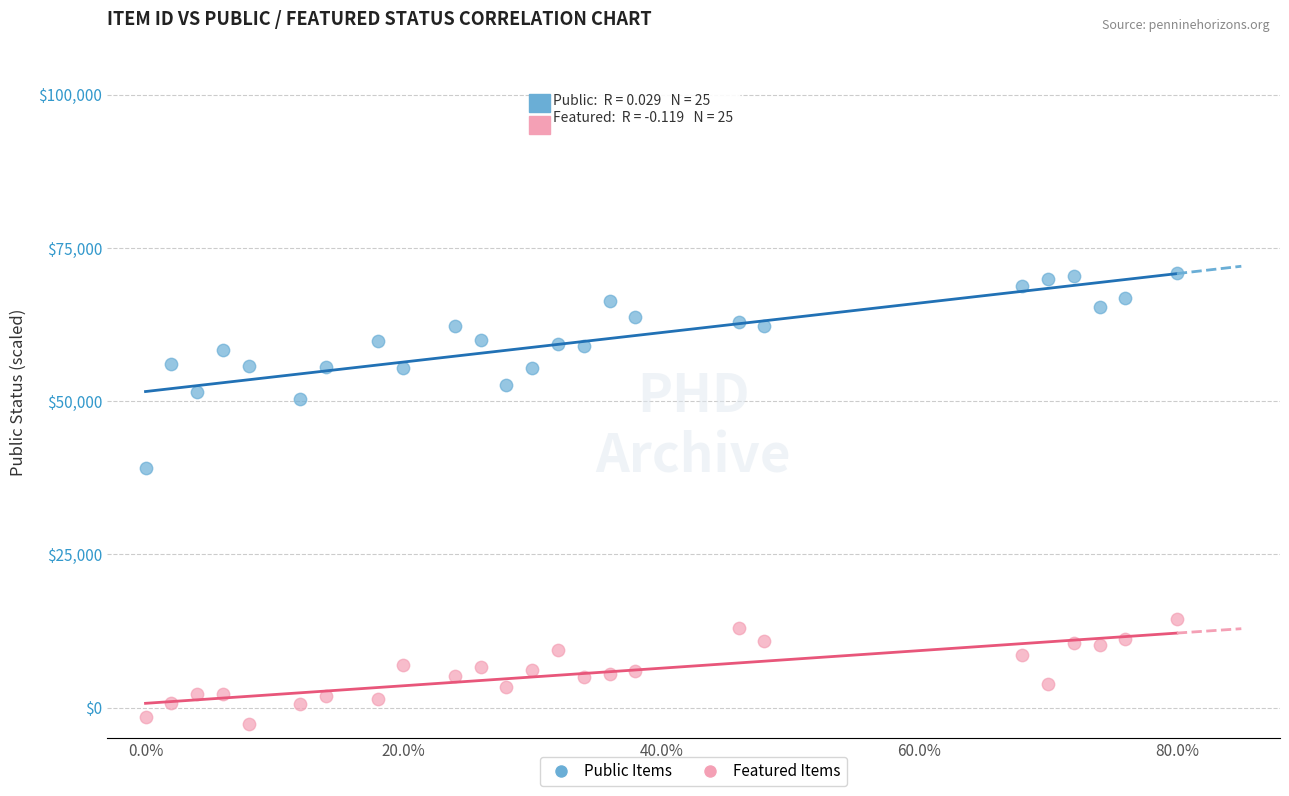

Which series contains the lowest Y value?

Featured Items